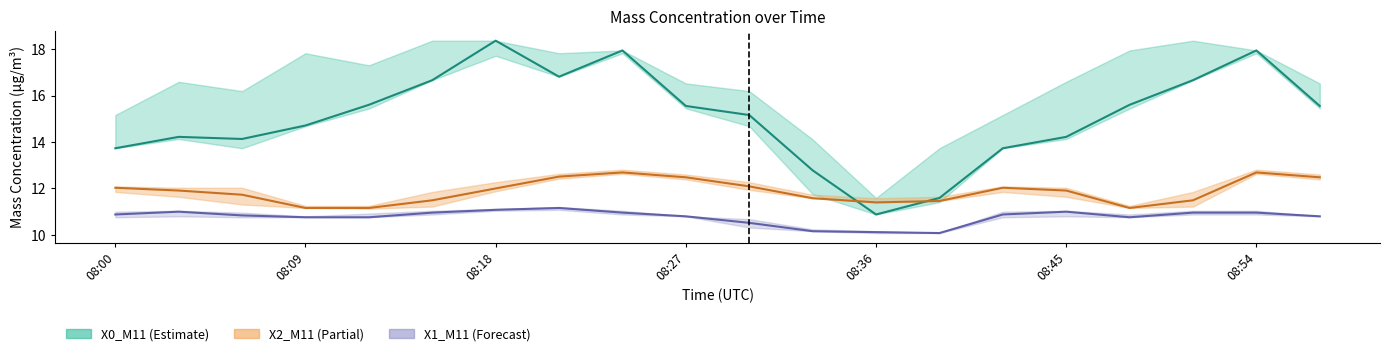

Is this an area chart (filled region under the line)?

No